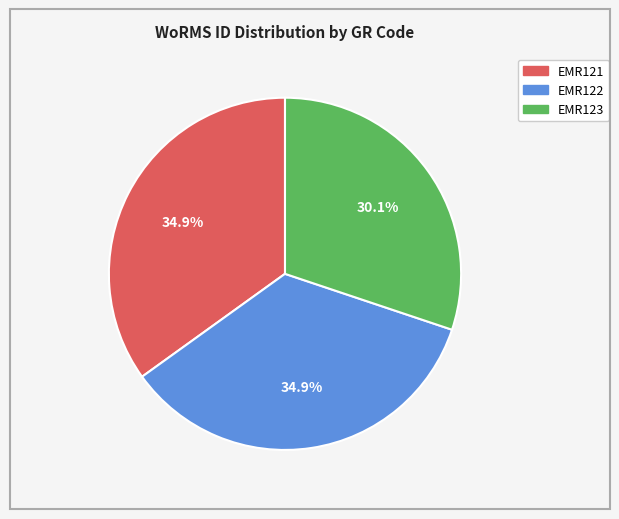

Count the number of slices in the pie.

3